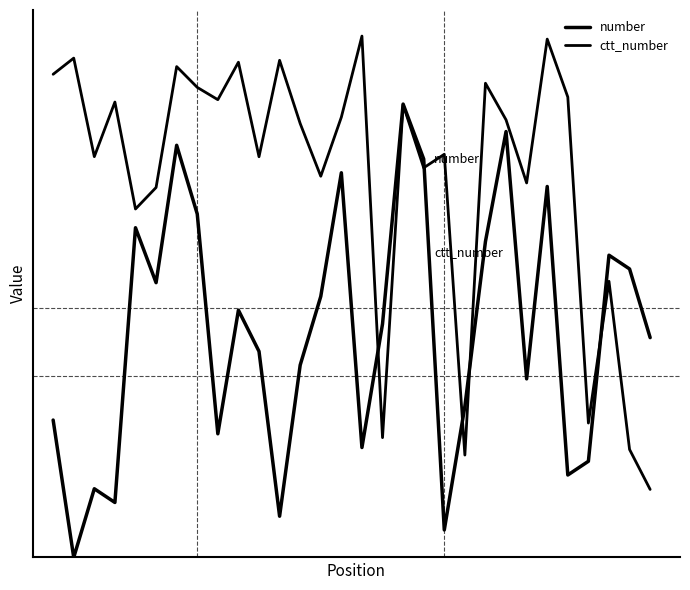

Does the chart have visible grid lines?

No